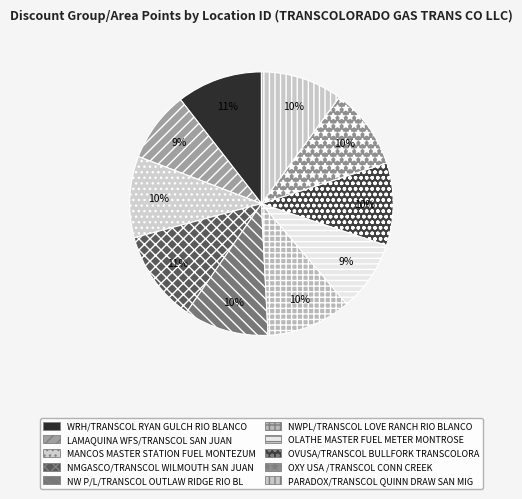

What is the total percentage of NW P/L/TRANSCOL OUTLAW RIDGE RIO BL and OVUSA/TRANSCOL BULLFORK TRANSCOLORA?

20.5%